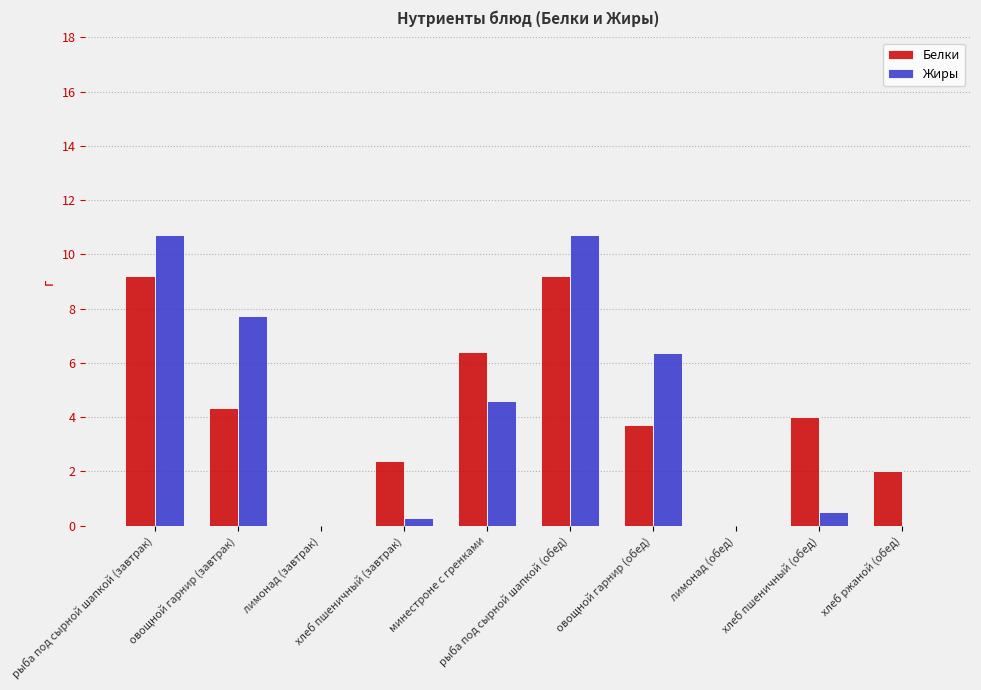

What is the maximum value for Жиры?

10.7